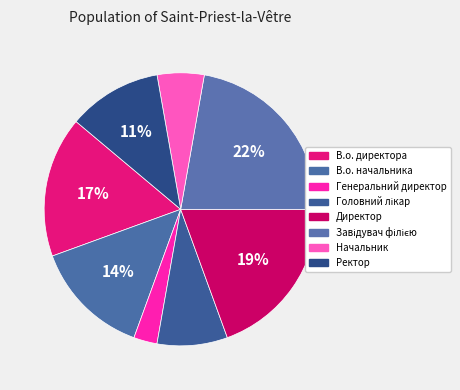

Is it true that Головний лікар is 8% of the pie?

True